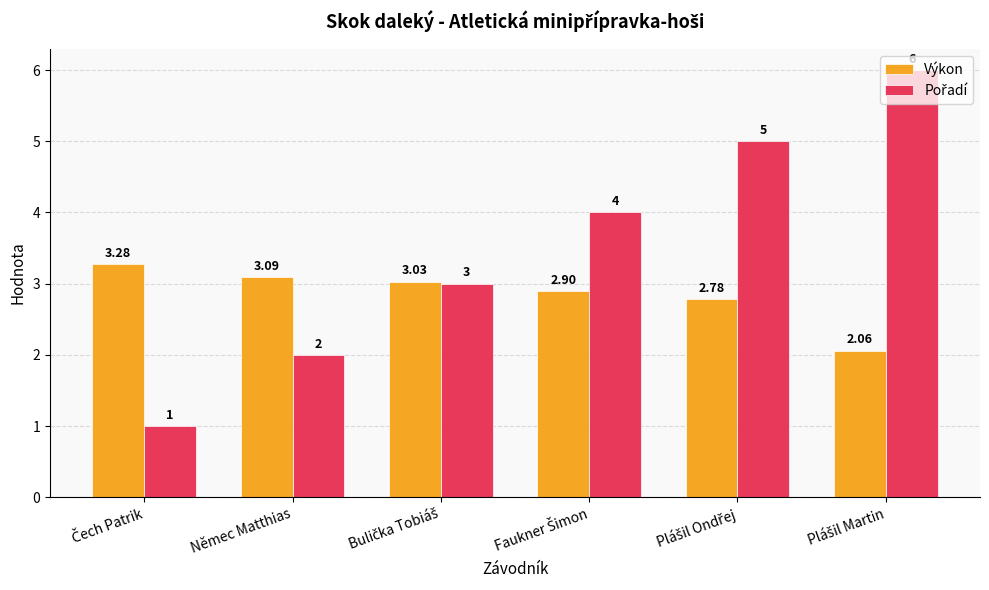

What is the total value across all series at Plášil Ondřej?

7.8